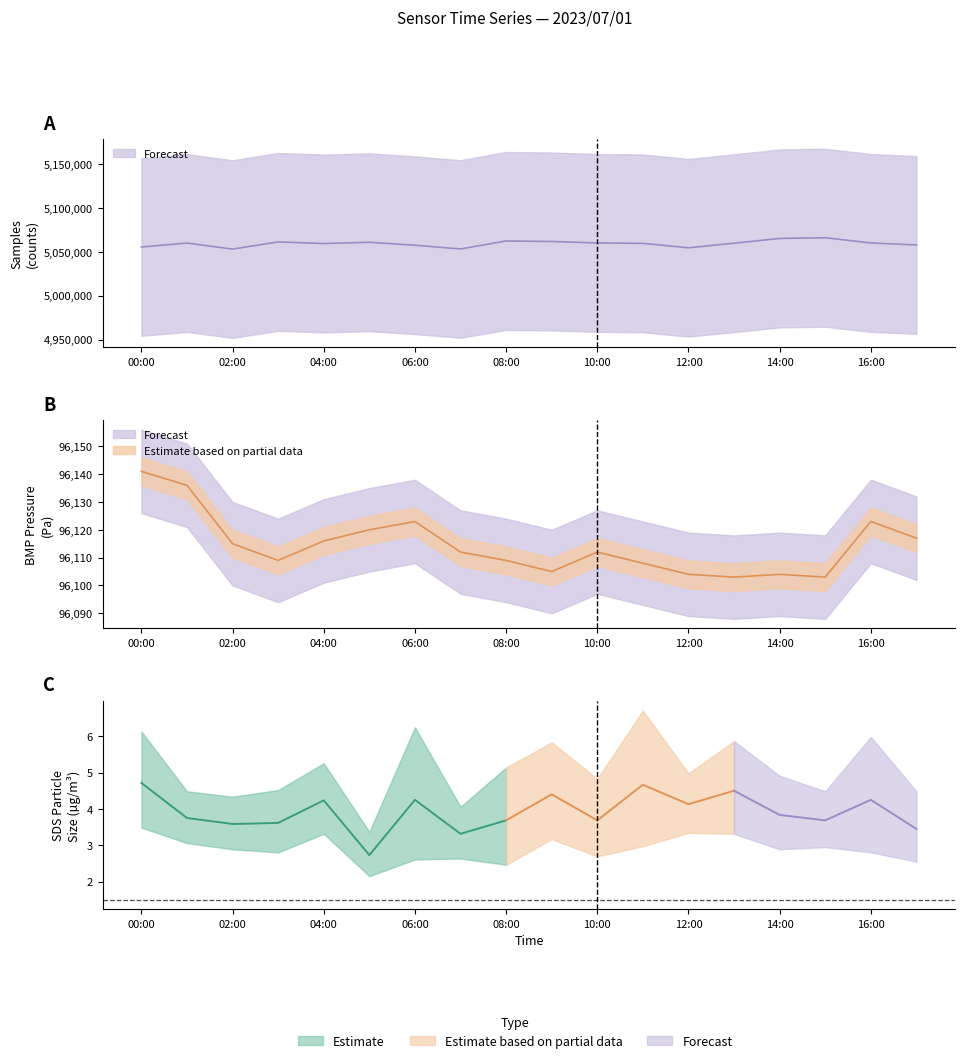

What is the label of the 13th point from the left?

12